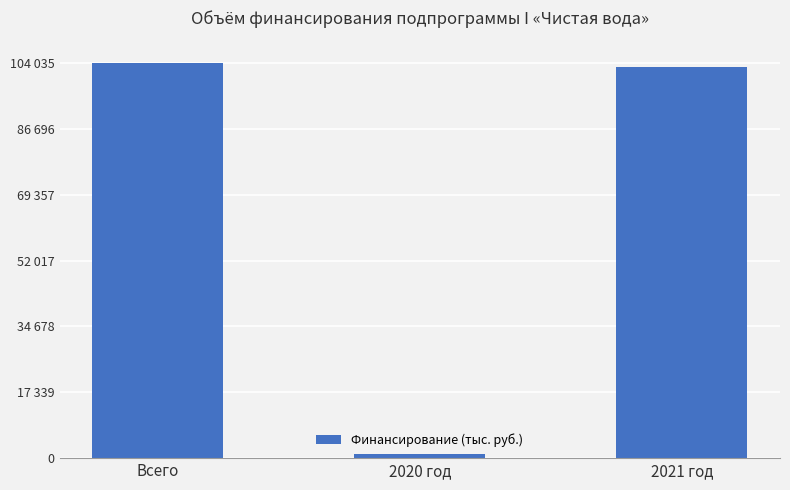

What is the value of the 1st bar from the left?

104035.7